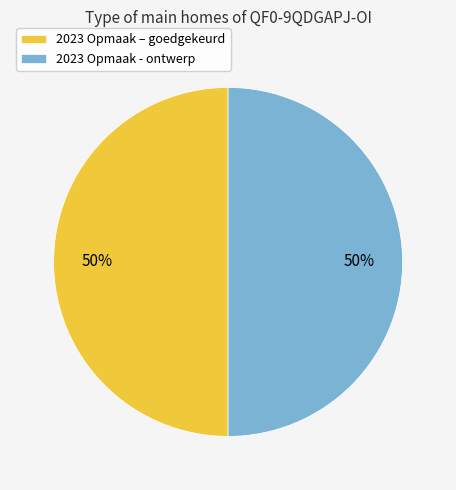

Approximately how many times larger is the value at 2023 Opmaak – goedgekeurd compared to 2023 Opmaak - ontwerp?

1.0